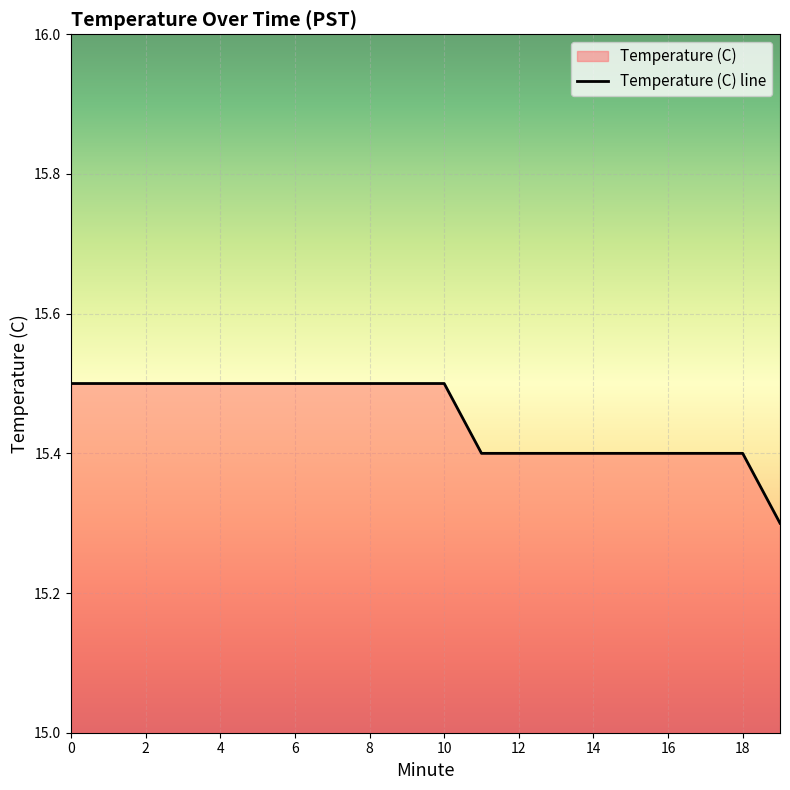

What is the average value?

15.4